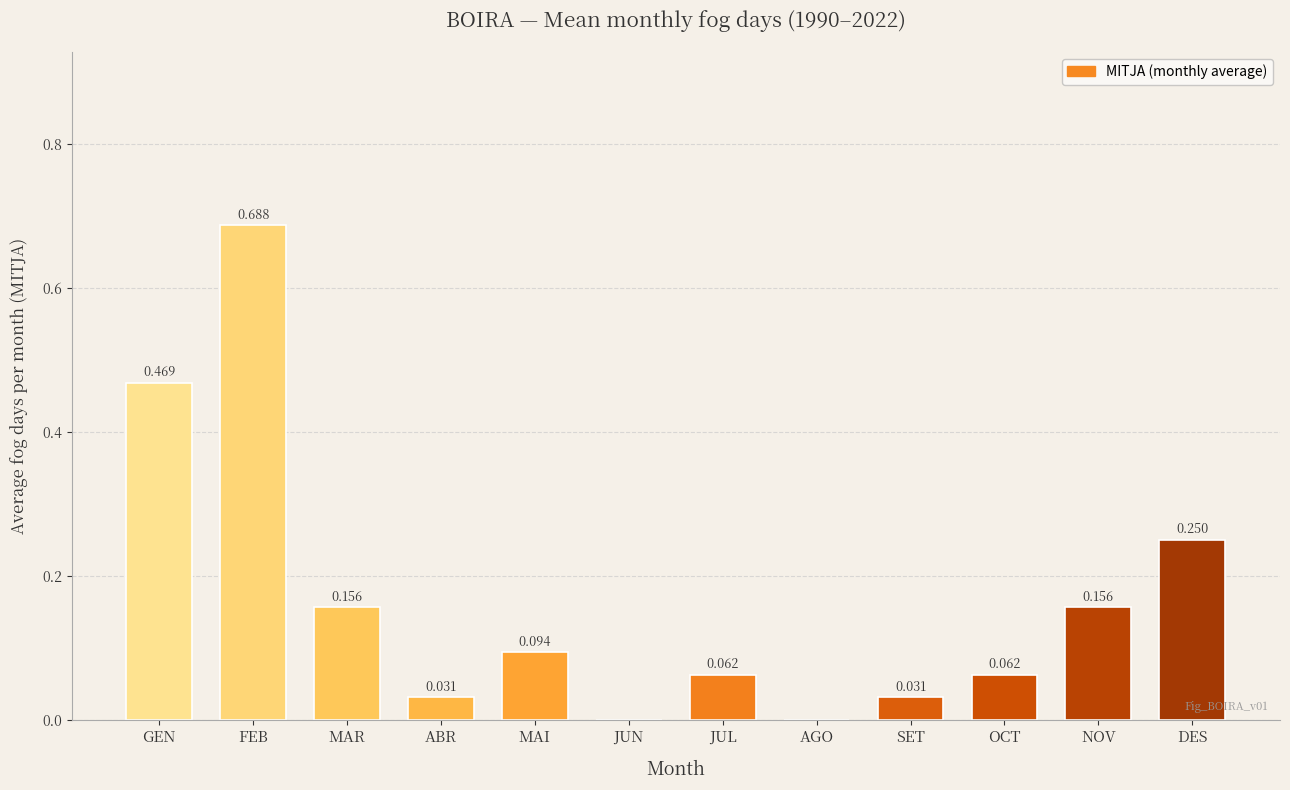

Which label corresponds to the largest value in the chart?

FEB